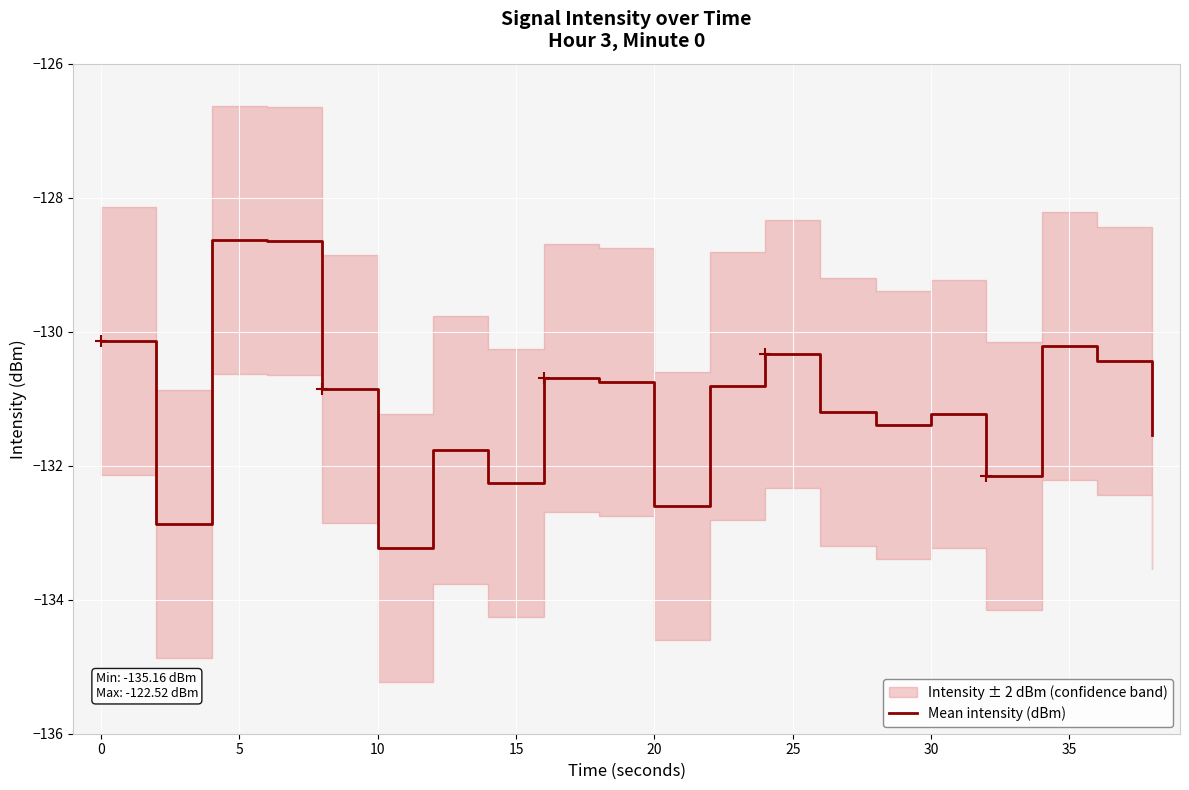

The Mean intensity (dBm) series shows -131.2 at 30. True or false?

True